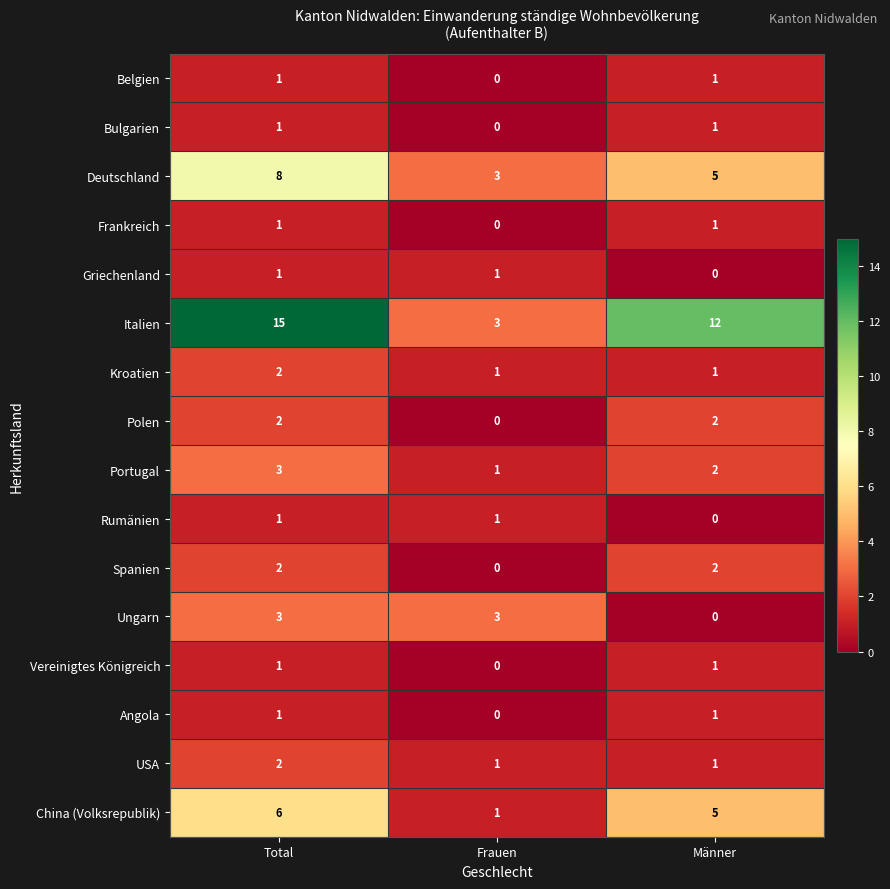

How many series are shown in this chart?

16